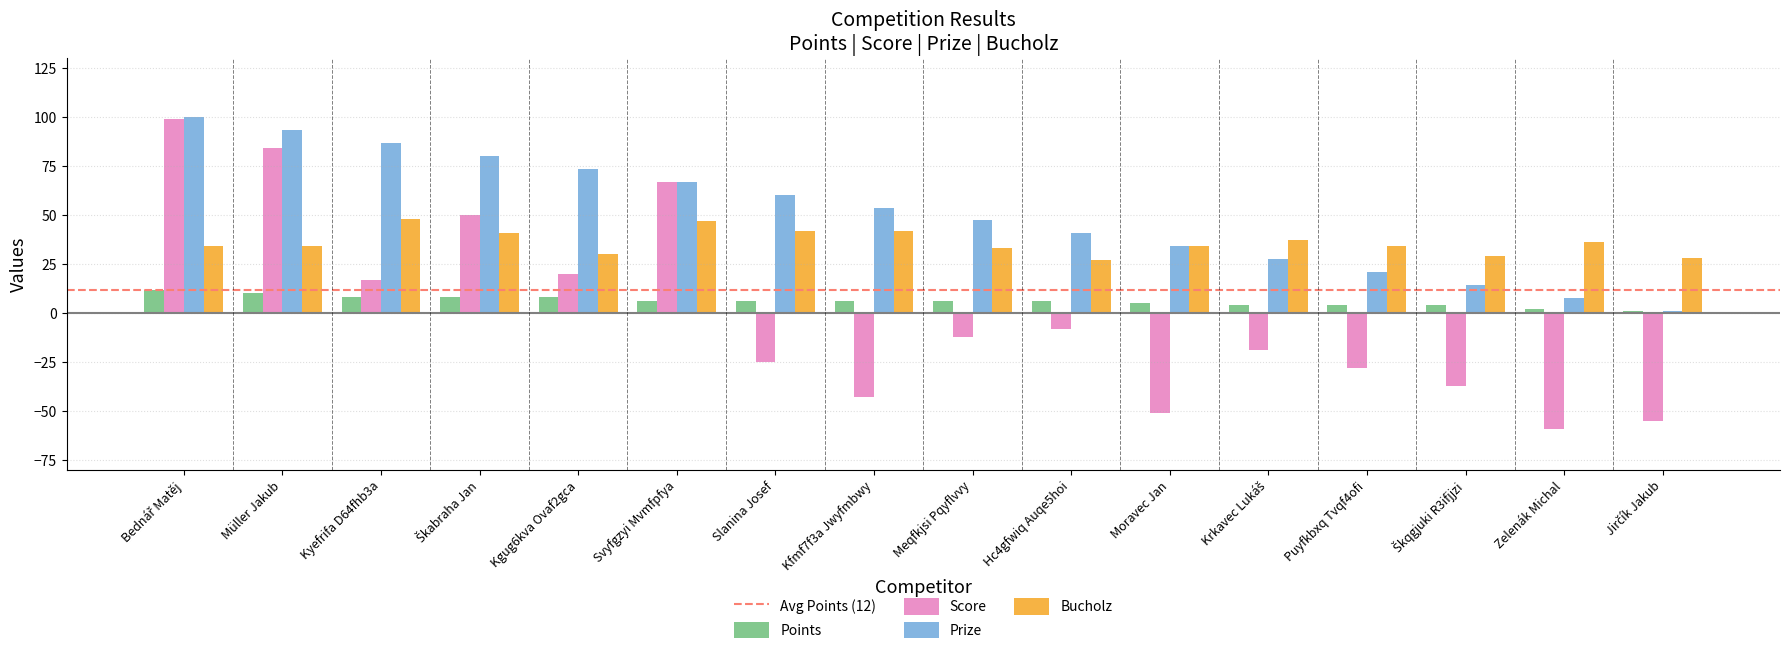

What value does the Bucholz series have at Puyfkbxq Tvqf4ofi?

34.0